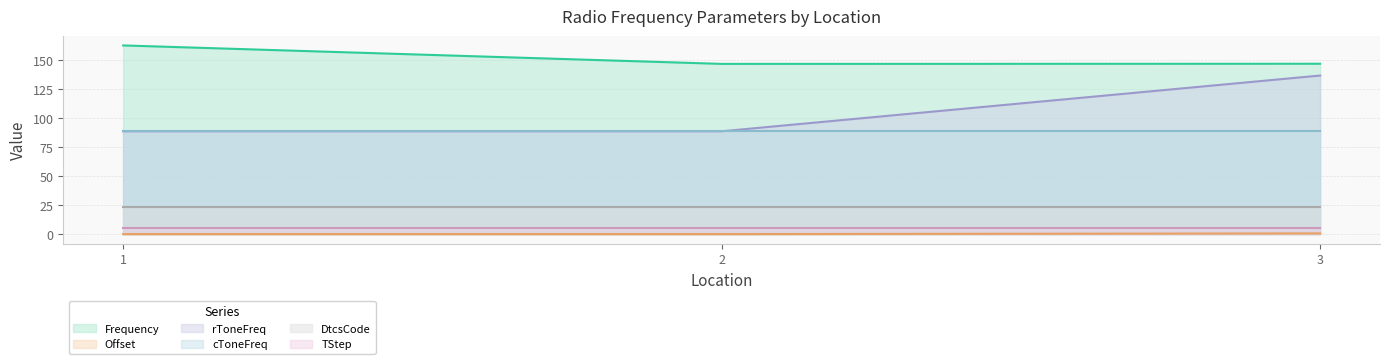

The Frequency series shows 146.5 at 2. True or false?

True